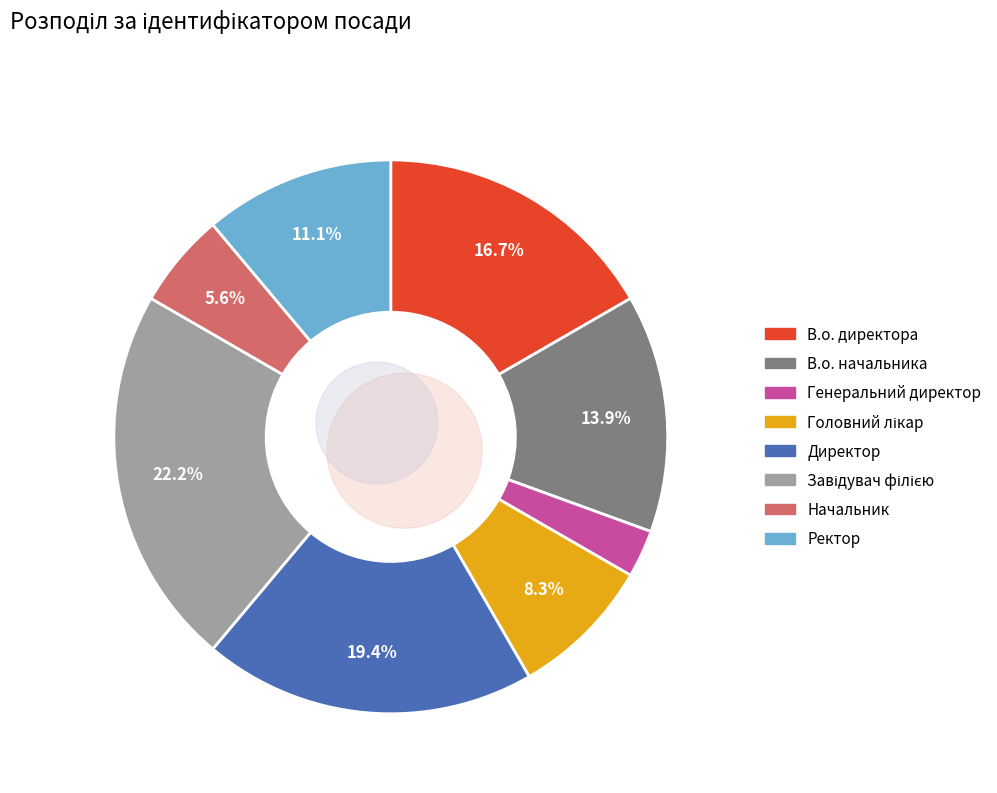

Which slice is the smallest?

Генеральний директор